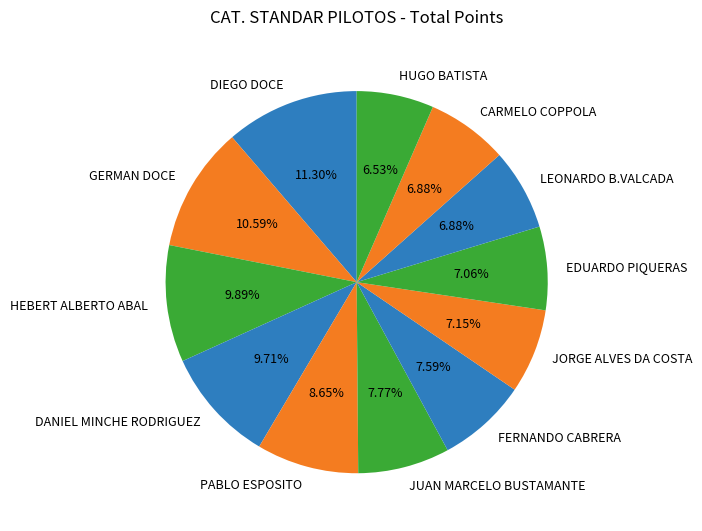

Which category has the biggest portion of the pie?

DIEGO DOCE